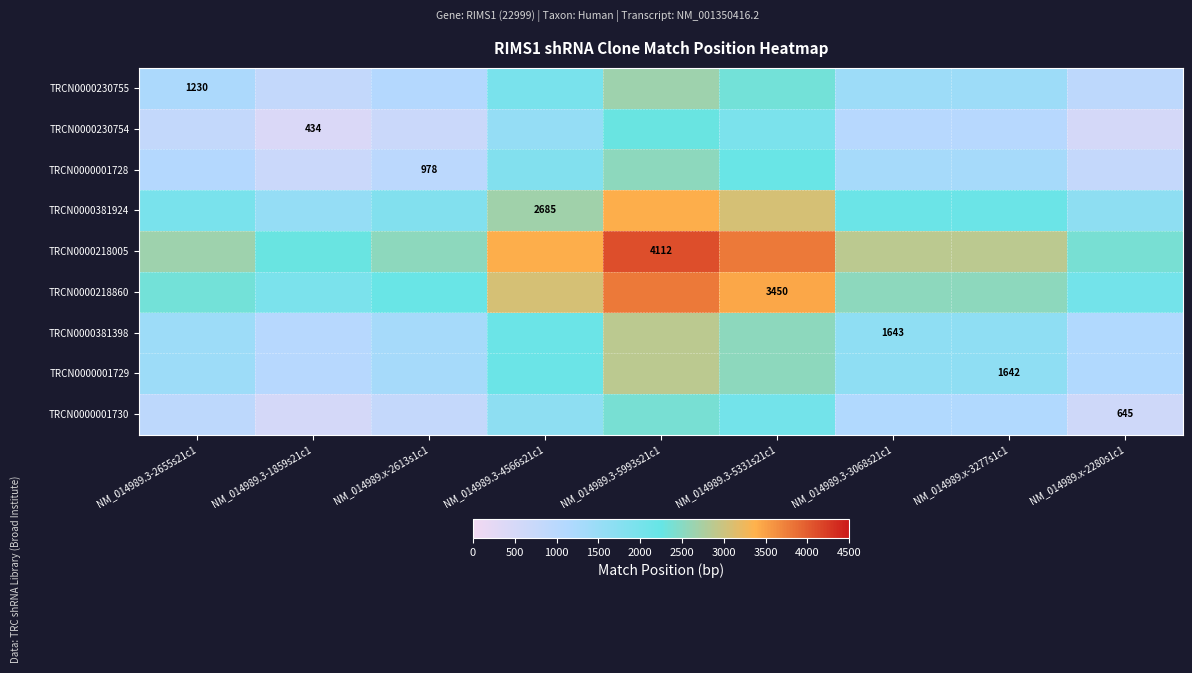

What value does the TRCN0000001729 series have at NM_014989.3-5331s21c1?

2546.0